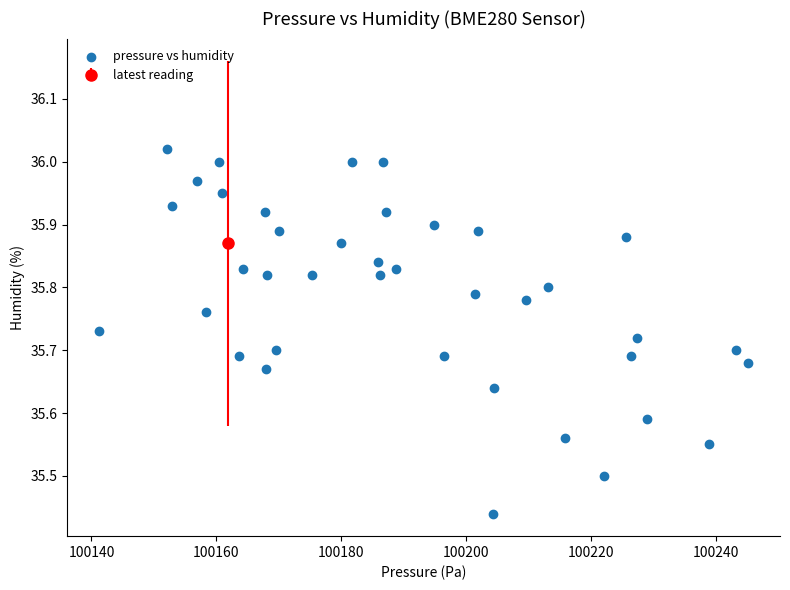

What is the range of X values (max minus min)?

103.8